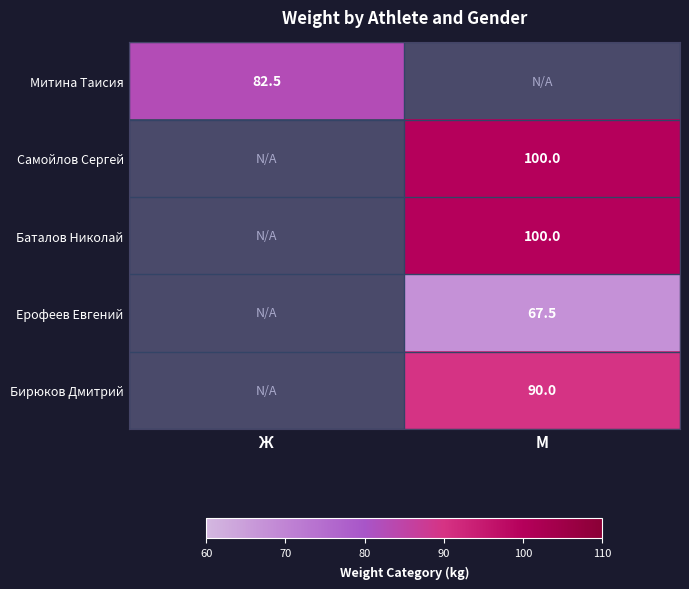

Is it true that Самойлов Сергей equals 100.0 at М?

True